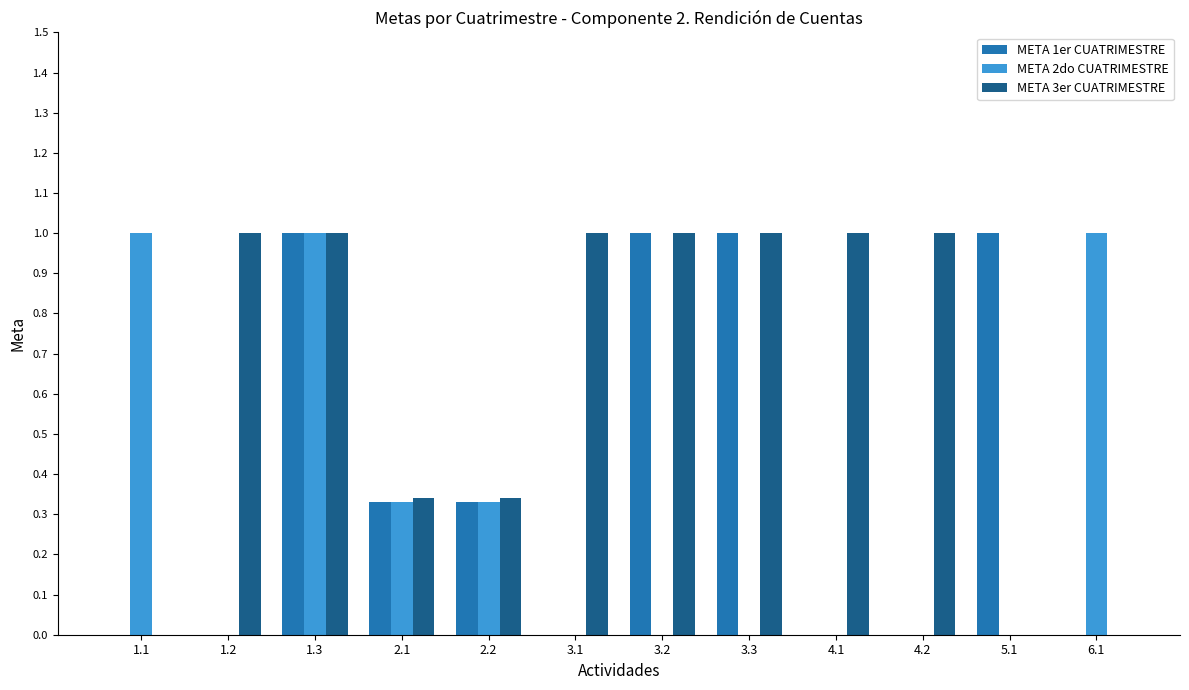

How many data points does each series have?

12